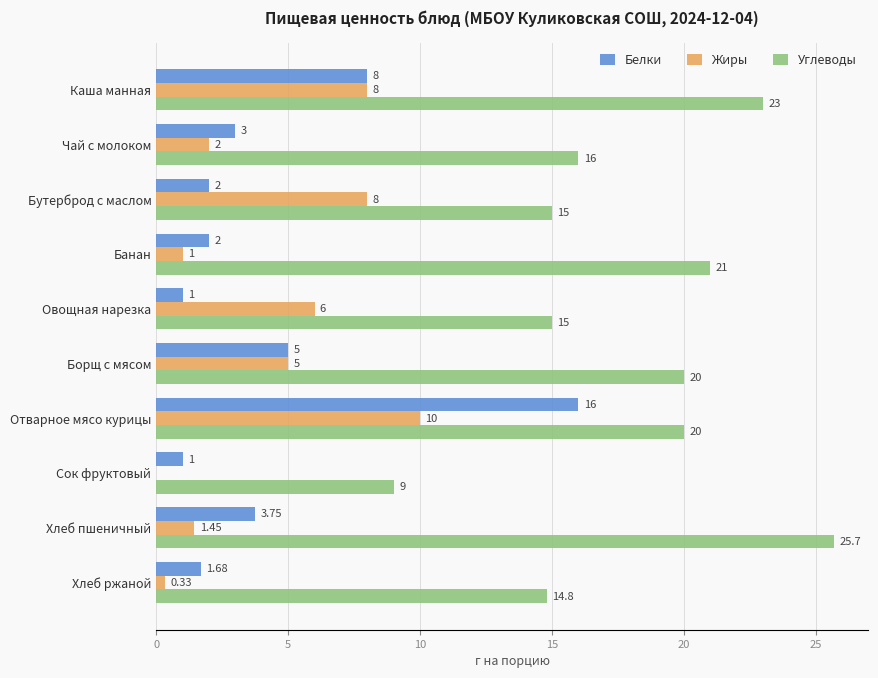

Which series changed the most between Отварное мясо курицы and Сок фруктовый?

Белки